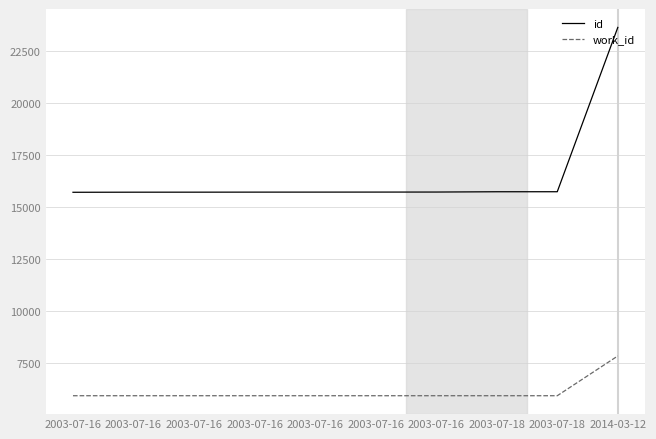

What is the label of the 2nd point from the right?

2003-07-18